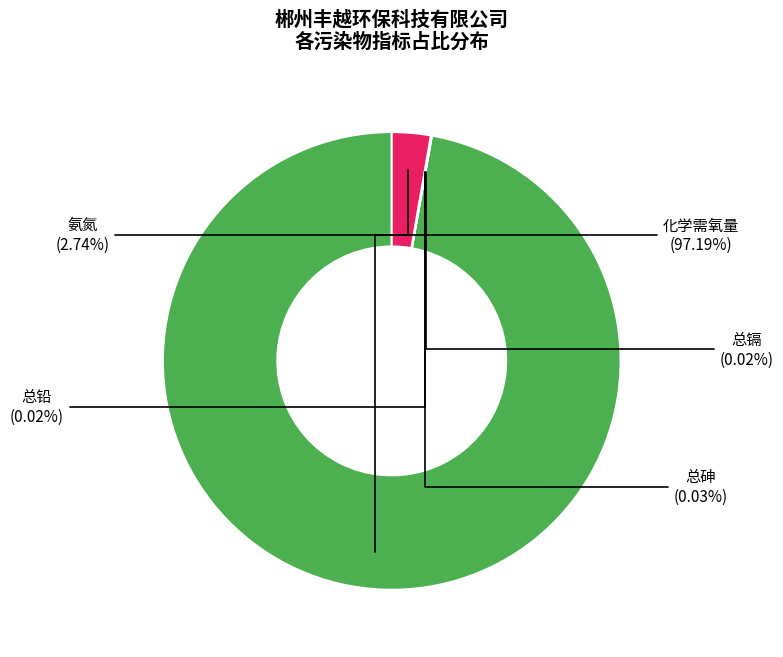

Which slice represents more than half of the pie?

化学需氧量